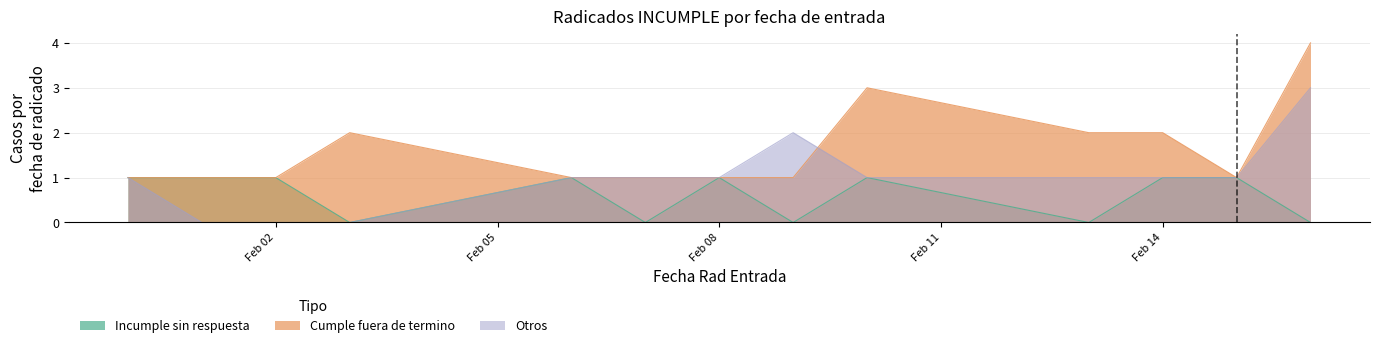

What is the sum of the Otros values at 2017-02-13 and 2017-02-07?

2